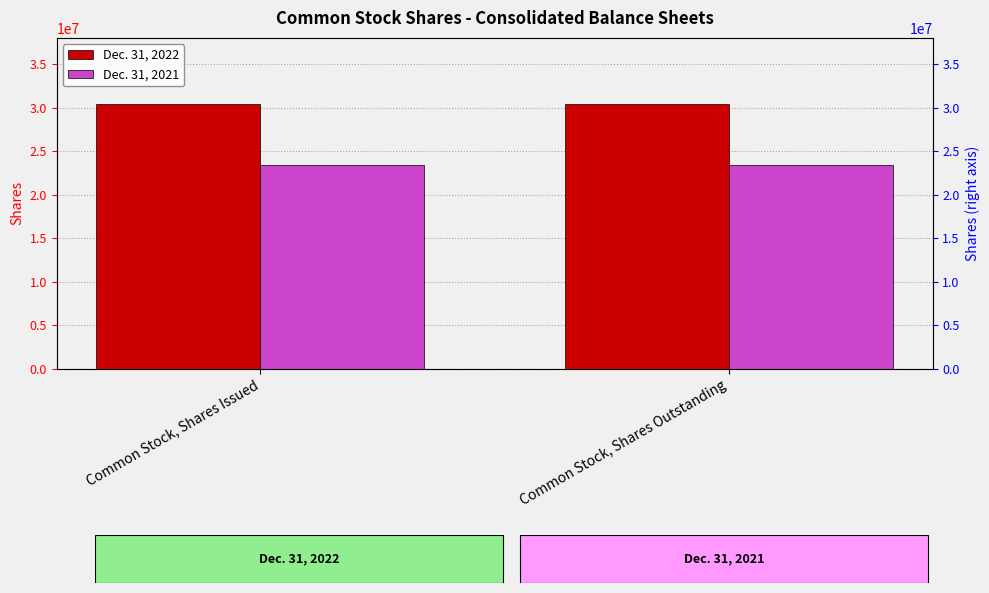

What is the smallest value displayed?

23363732